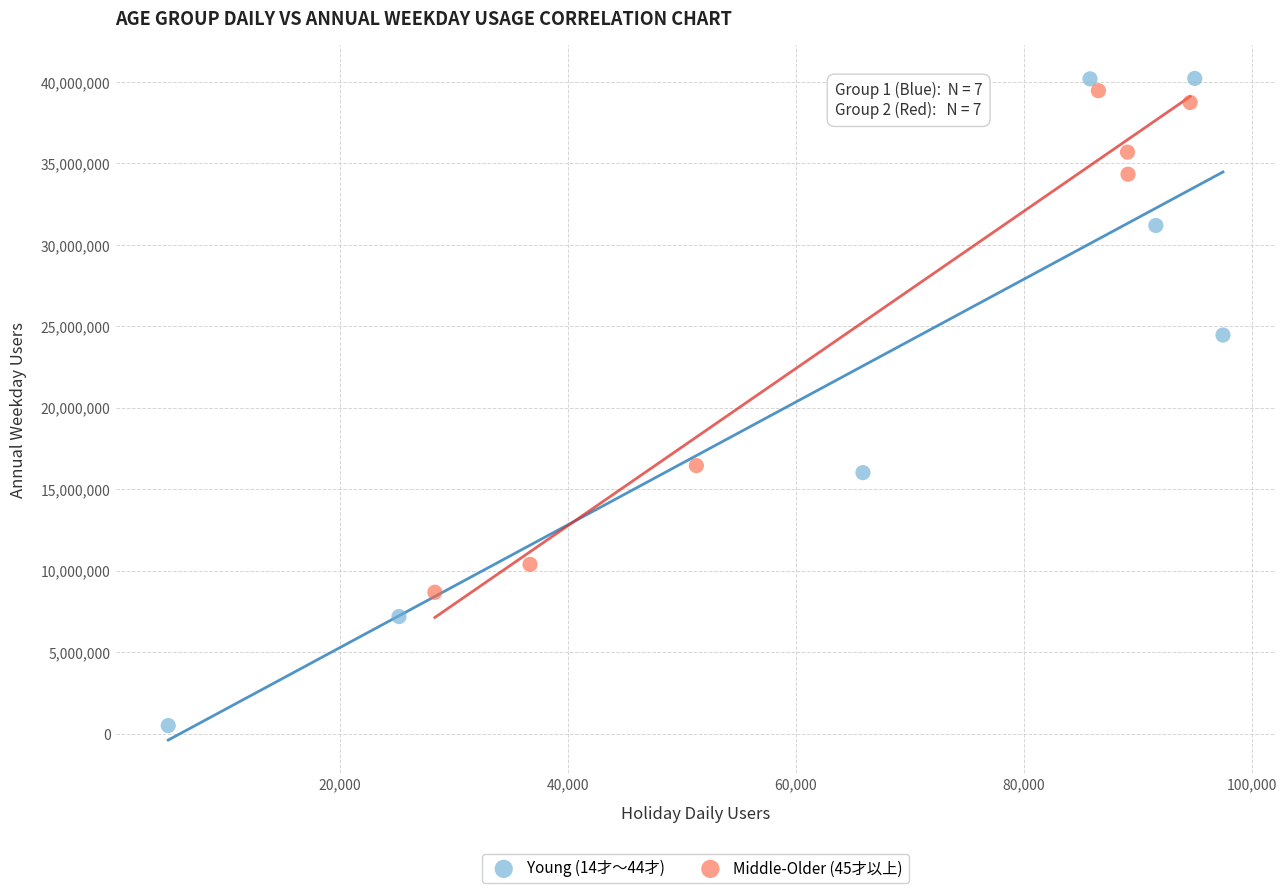

Which series reaches the minimum Y coordinate?

Young (14才～44才)